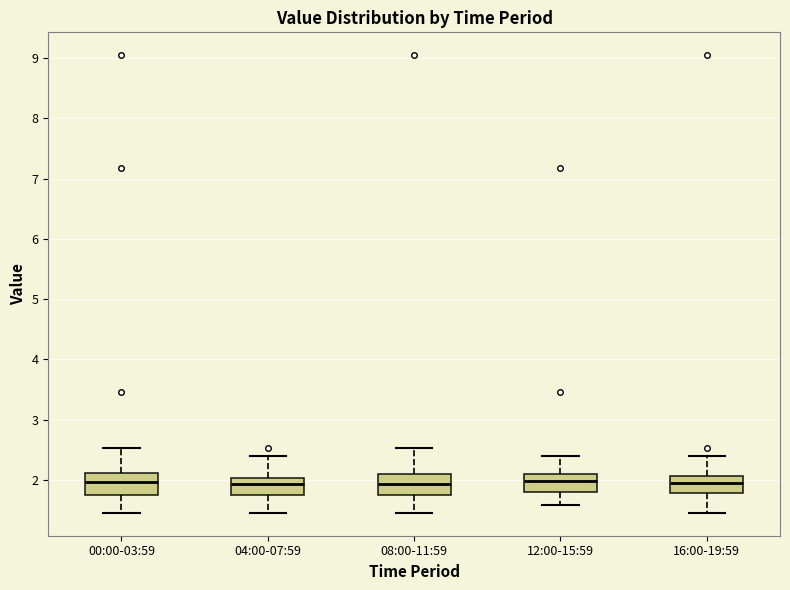

Where is the lower edge of the box for 08:00-11:59 on the y-axis? The values are not printed on the chart, so give them approximately, as read against the axis.

1.8